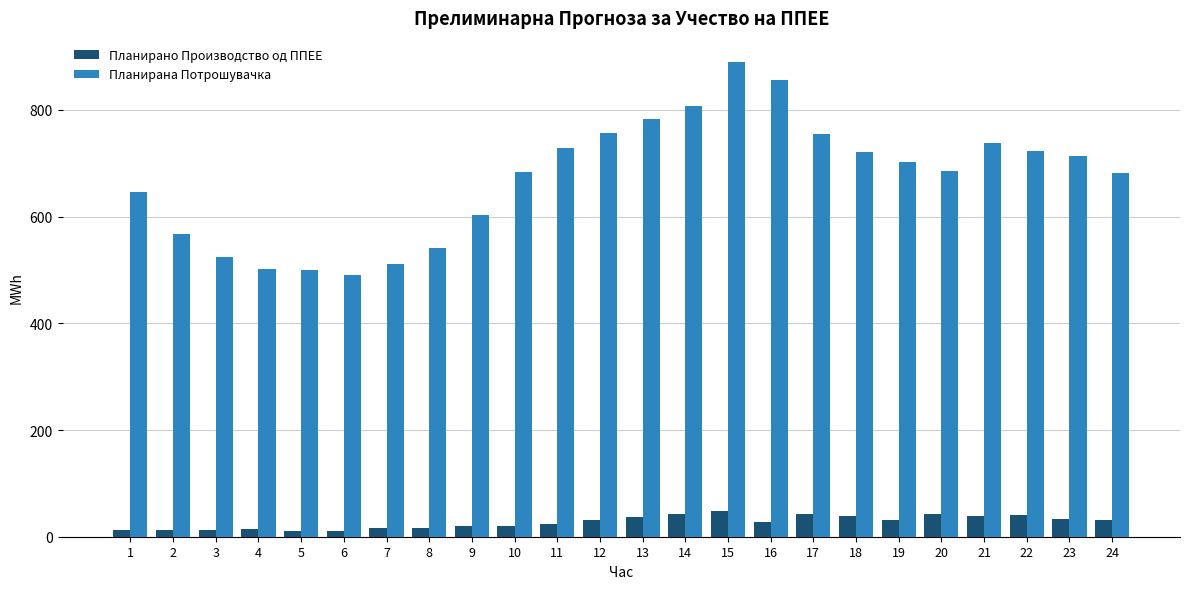

Between 4 and 19, which series saw the biggest shift?

Планирана Потрошувачка